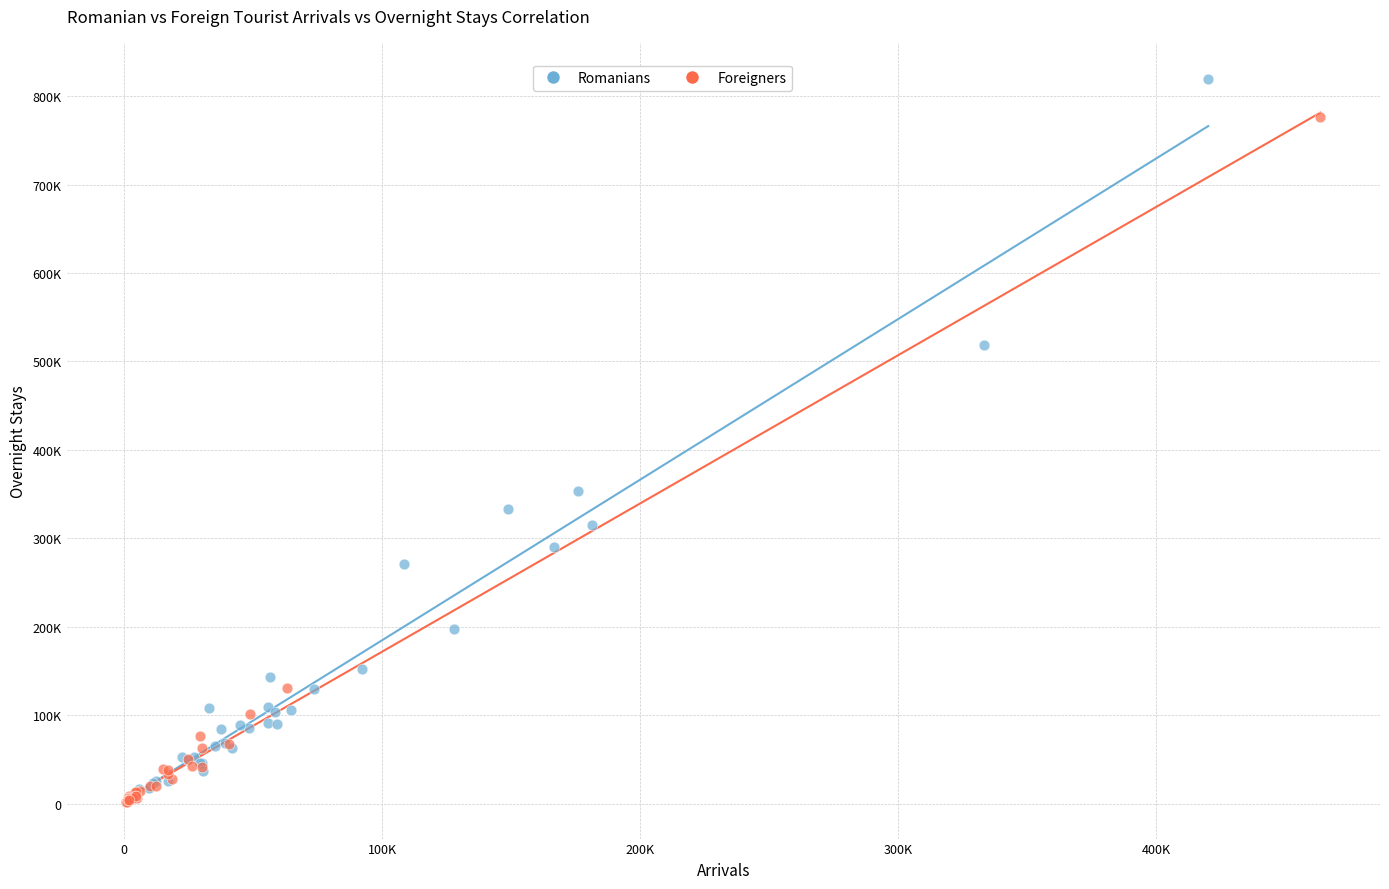

What are all the series names shown in the legend?

Romanians, Foreigners